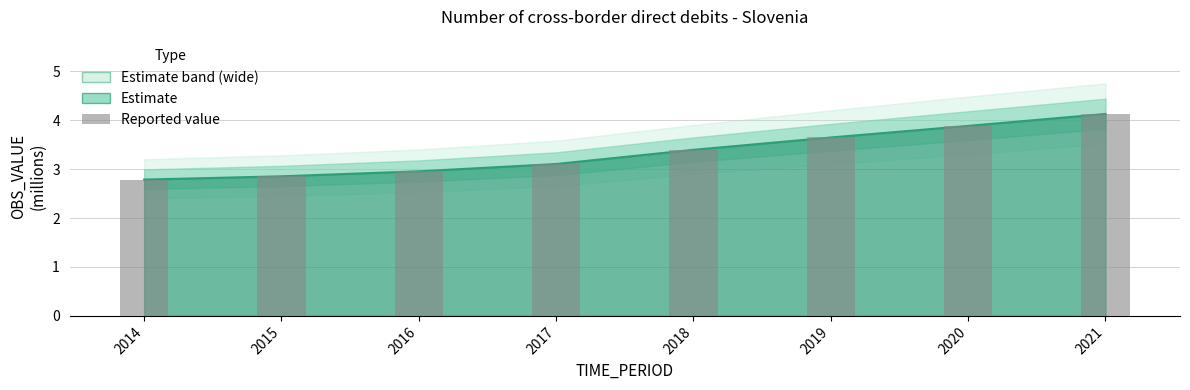

Reading left to right, extract all data points from this chart.

2.8	2.9	3.0	3.1	3.4	3.6	3.9	4.1